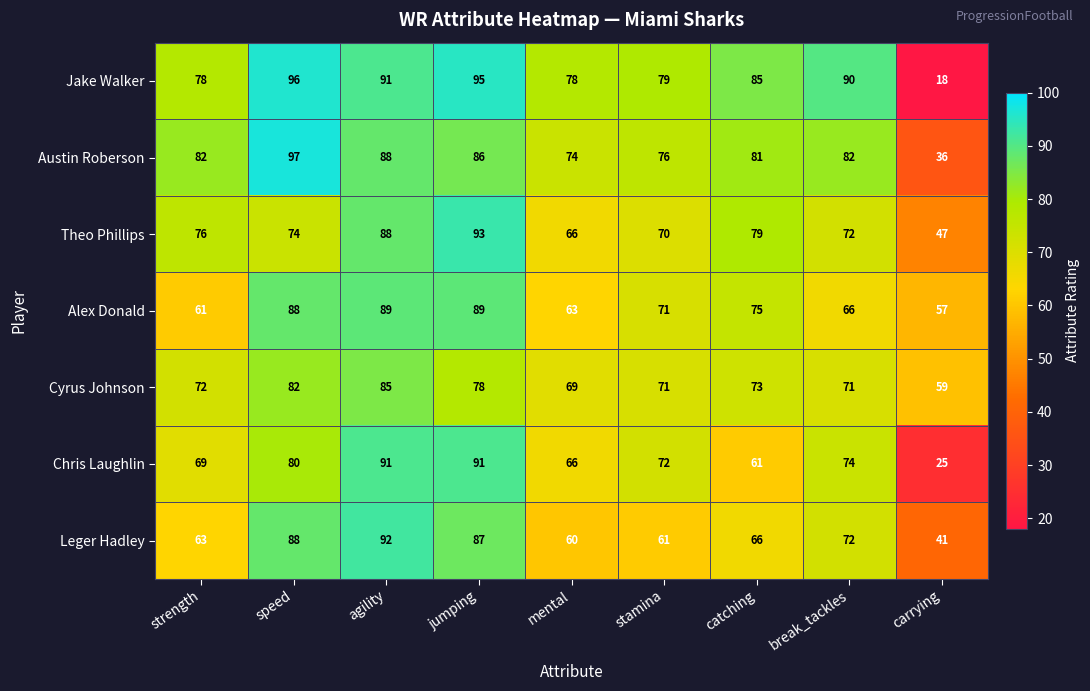

At which category does the chart reach its minimum across all series?

carrying